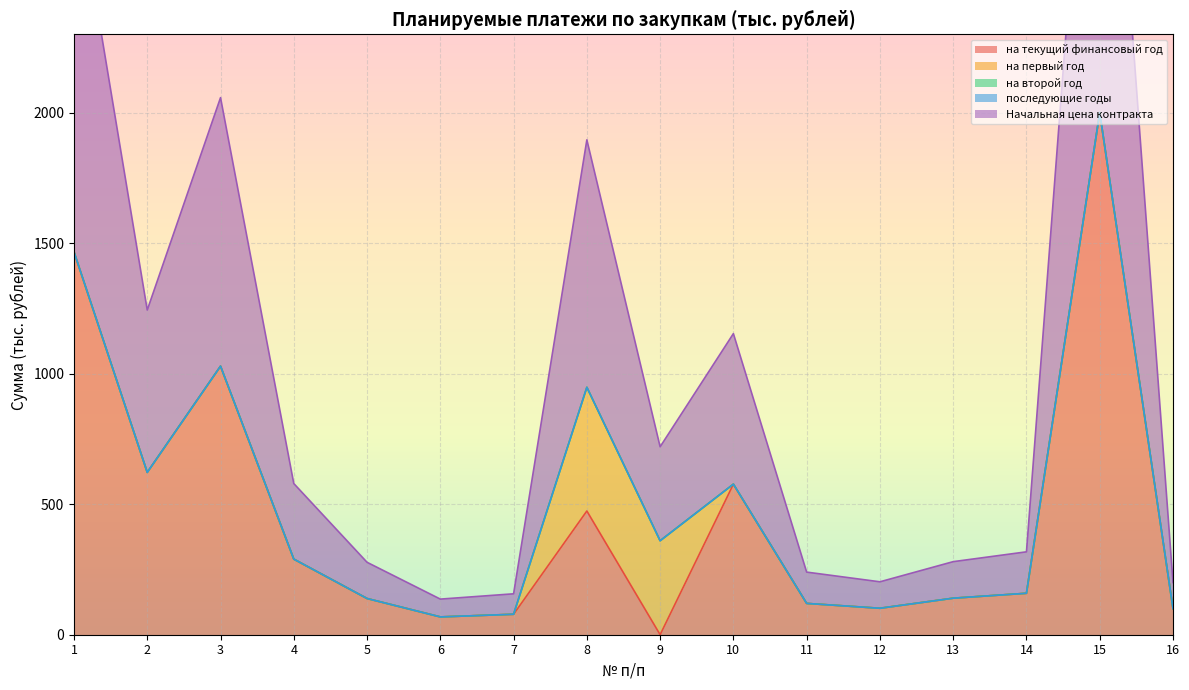

What is the highest value of the на текущий финансовый год series?

2000.0